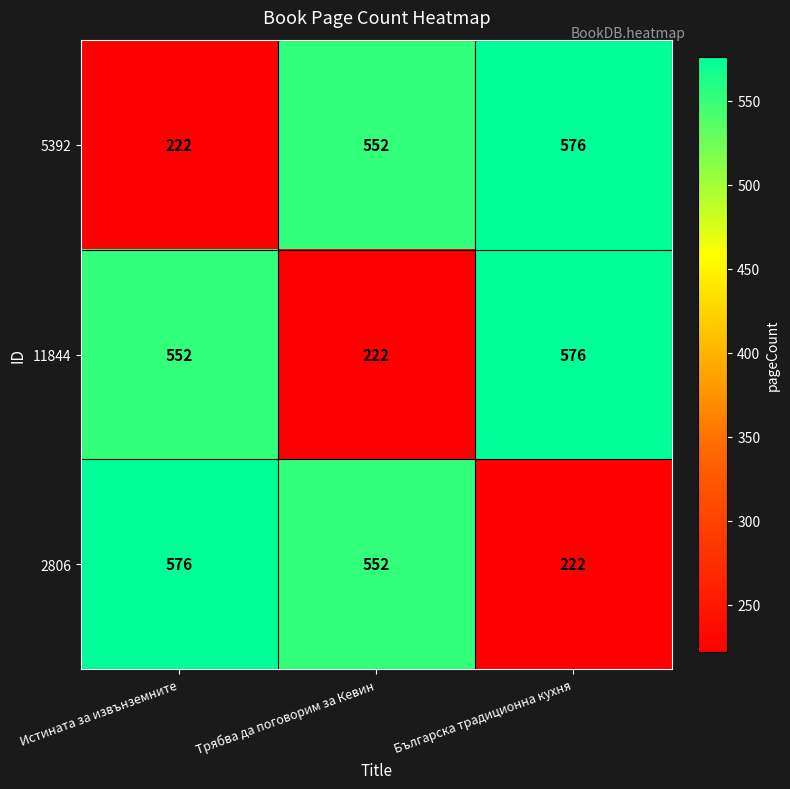

What is the difference between the highest and lowest values at Трябва да поговорим за Кевин?

330